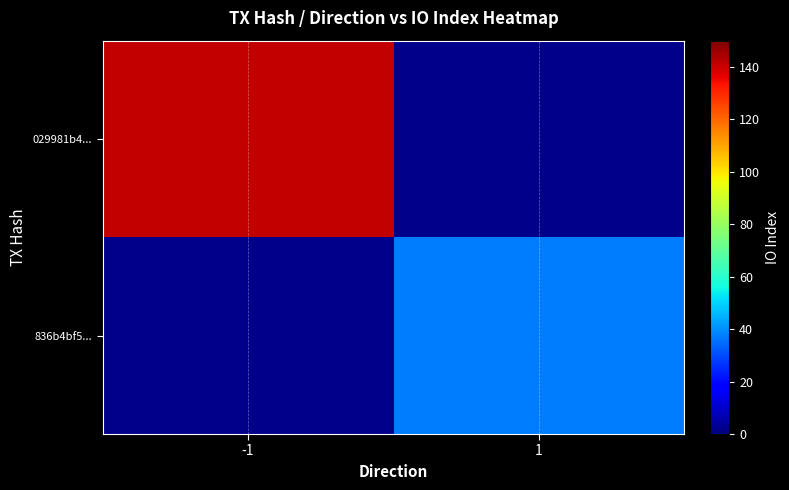

Rank the series at -1 from highest to lowest value.

029981b4..., 836b4bf5...